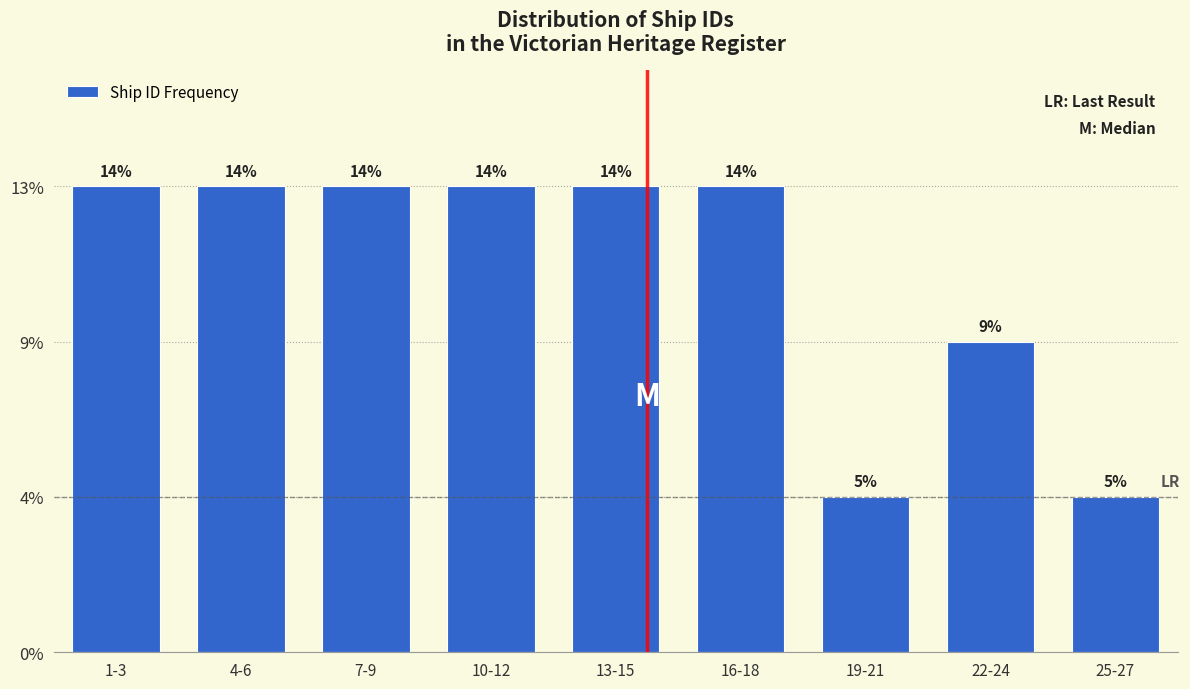

Are the bars horizontal?

No